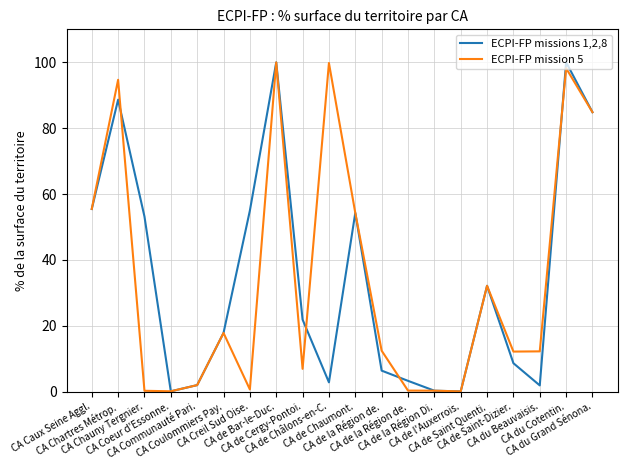

What are all the series names shown in the legend?

ECPI-FP missions 1,2,8, ECPI-FP mission 5